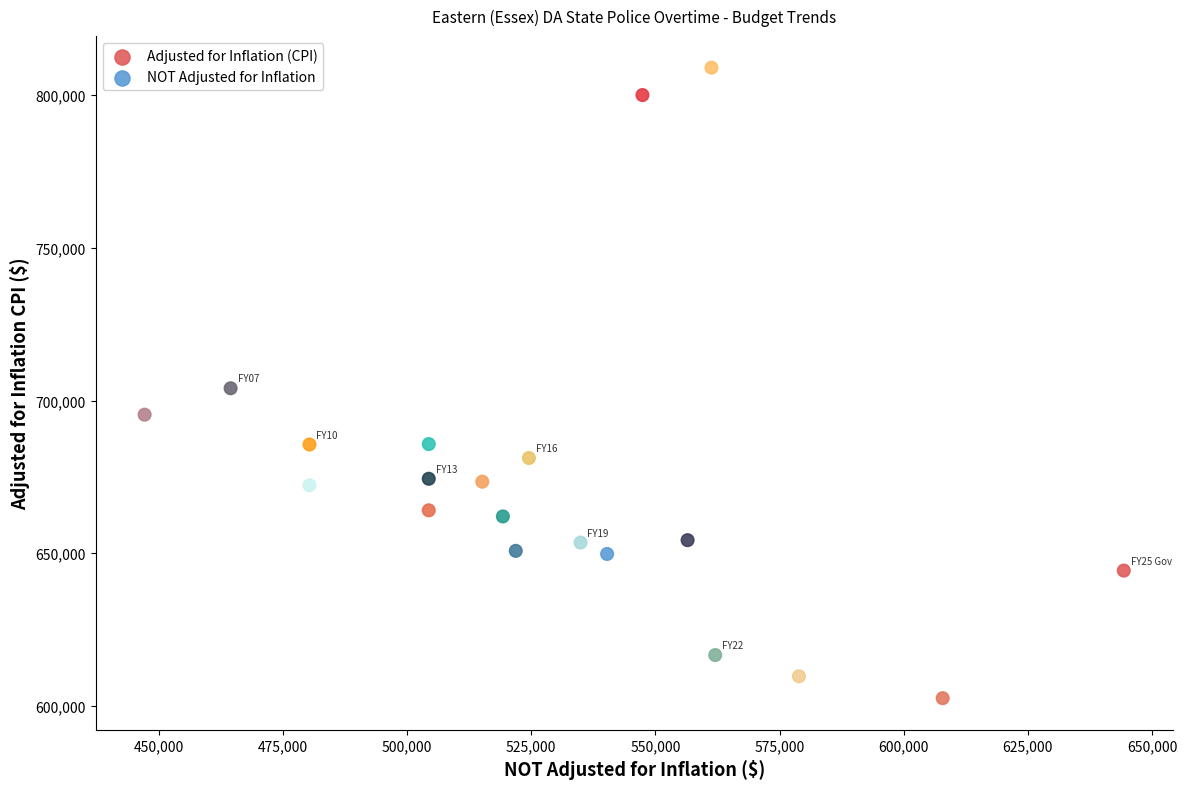

What is the range of Y values (max minus min)?

206532